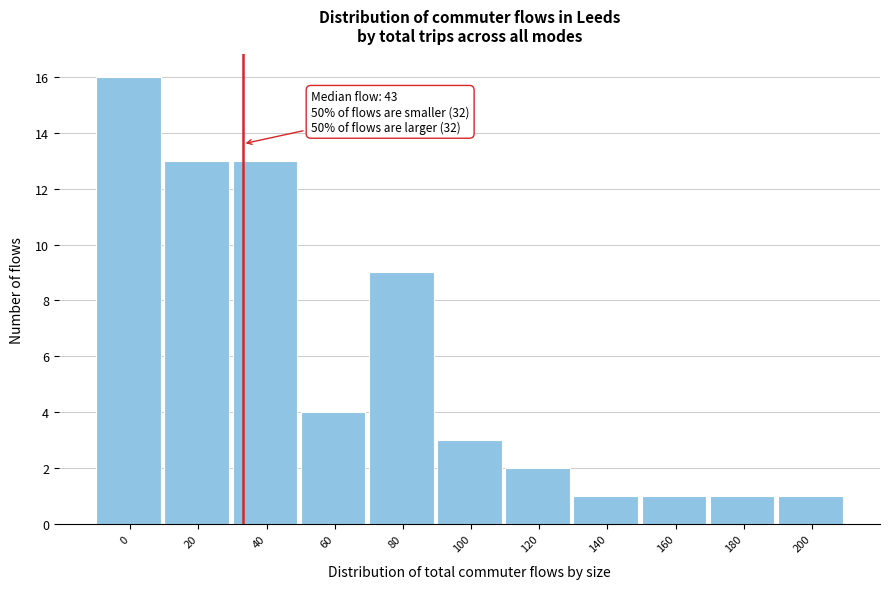

Reading left to right, transcribe all the data shown in this chart.

16	13	13	4	9	3	2	1	1	1	1